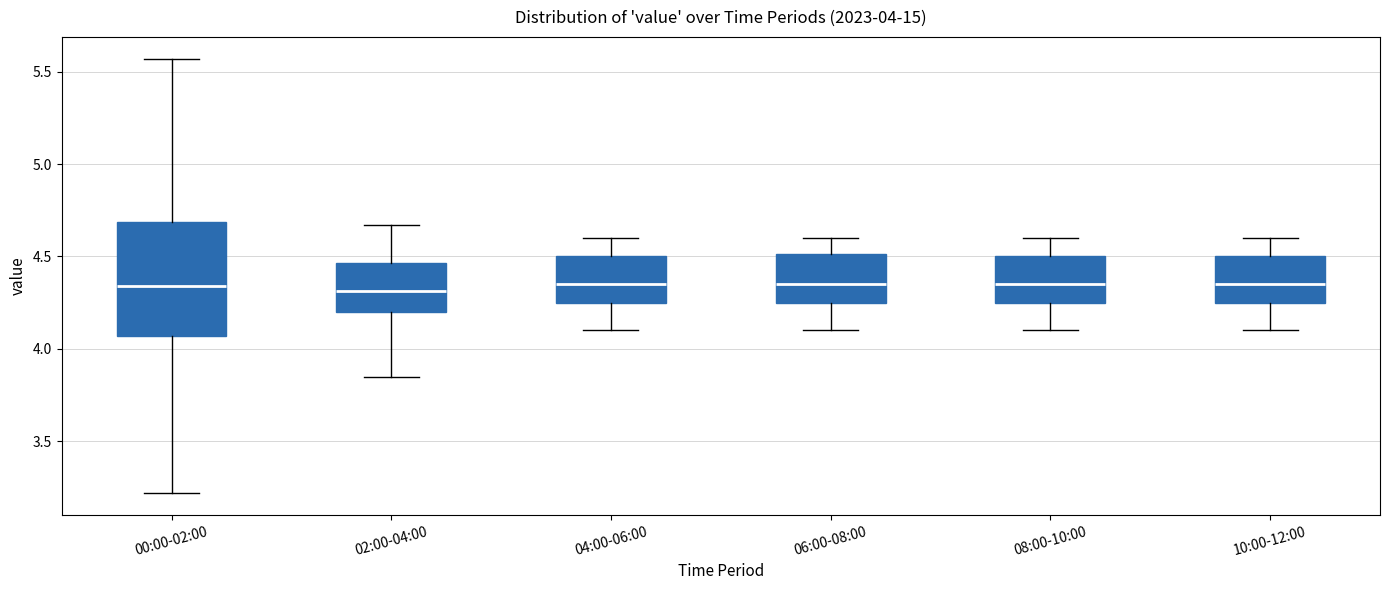

Comparing the boxes themselves (not the whiskers), which one is the tallest?

00:00-02:00